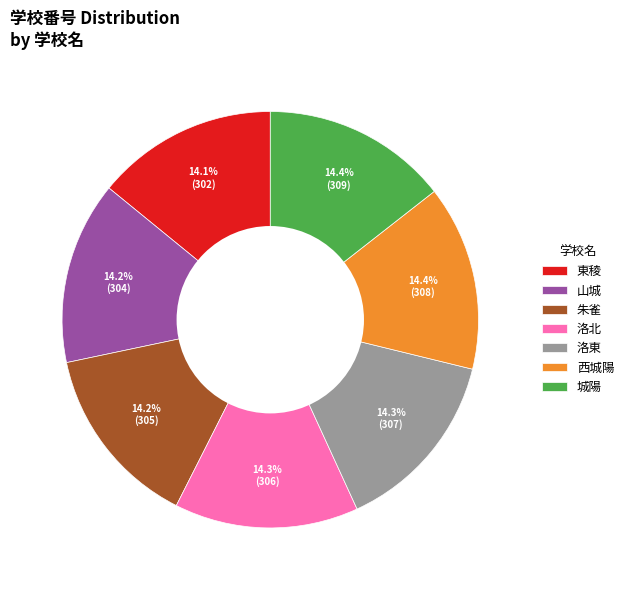

The 山城 slice represents 1% of the pie. True or false?

False